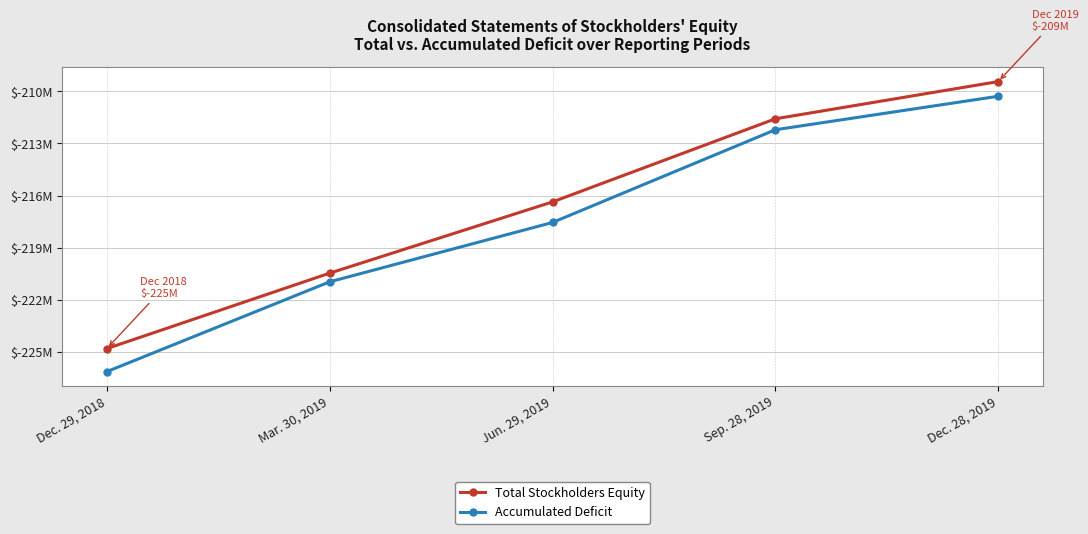

What is the value of the Total Stockholders Equity point at the 2nd from the left?

-220478000